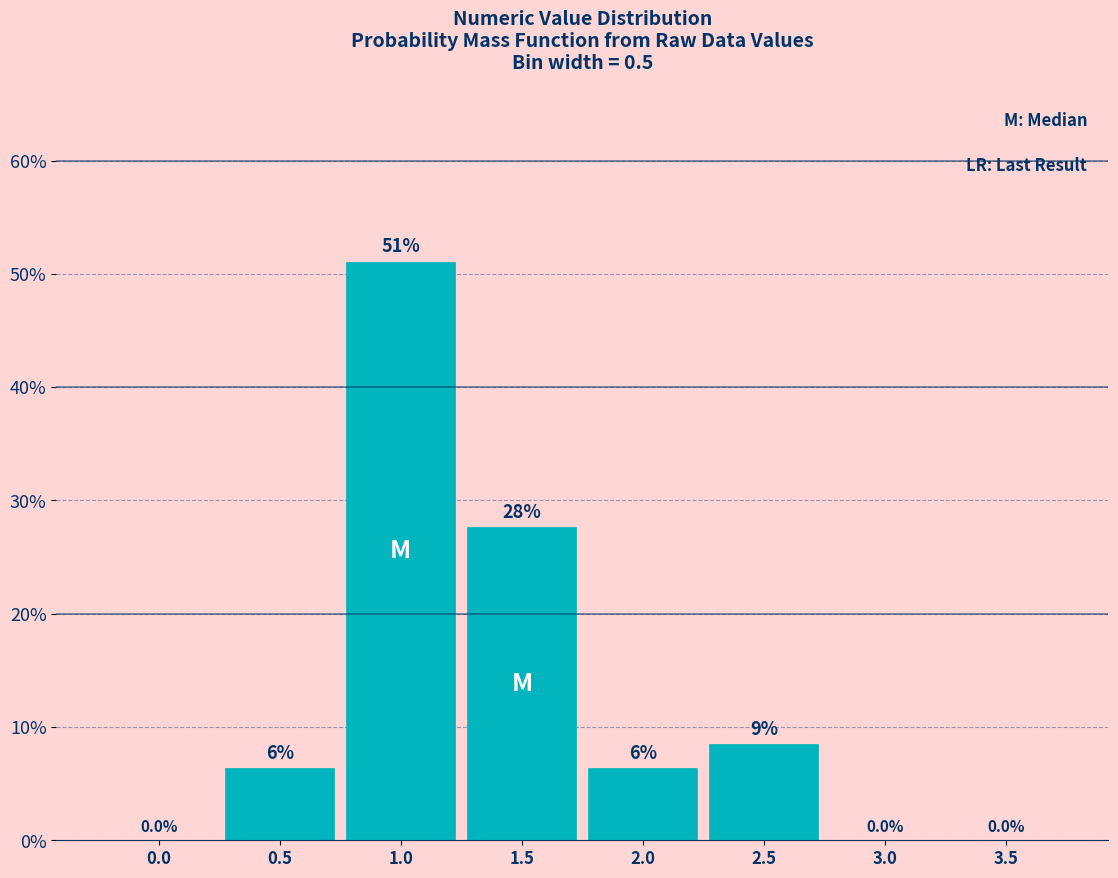

Reading left to right, list all the values displayed in this chart.

0.0=0.0	0.5=6.4	1.0=51.1	1.5=27.7	2.0=6.4	2.5=8.5	3.0=0.0	3.5=0.0